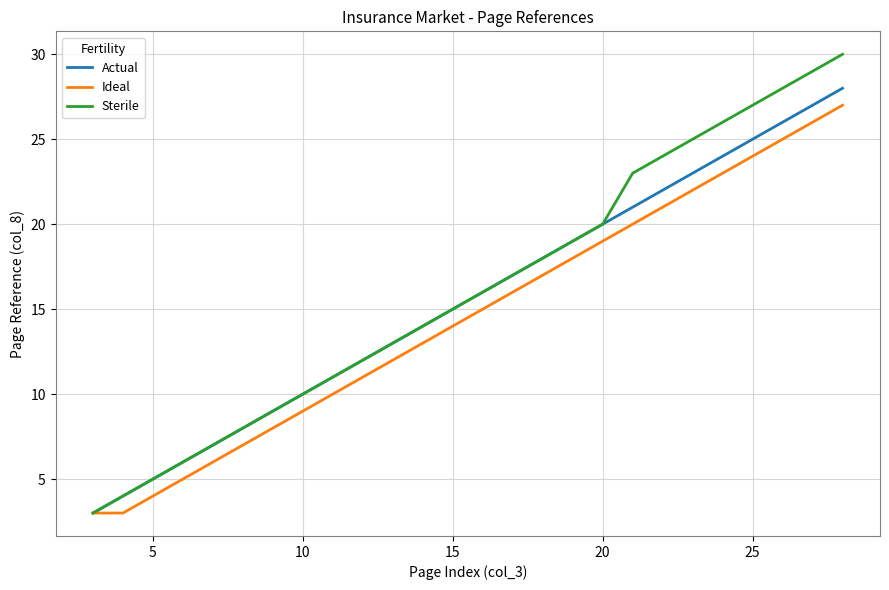

What is the maximum value shown in the chart?

30